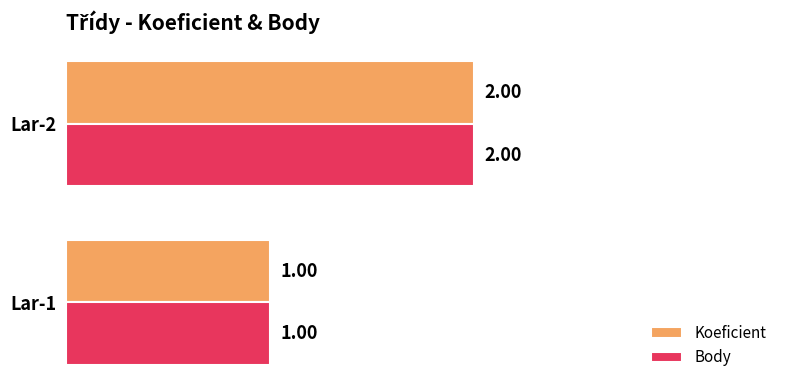

What is the average value of the Koeficient series?

2